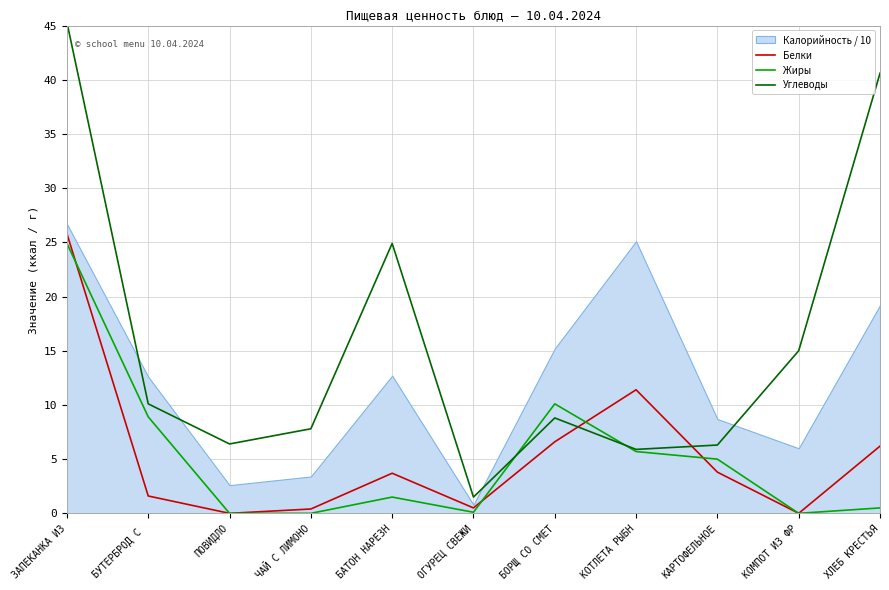

At which label does Углеводы reach its minimum?

ОГУРЕЦ СВЕЖИ